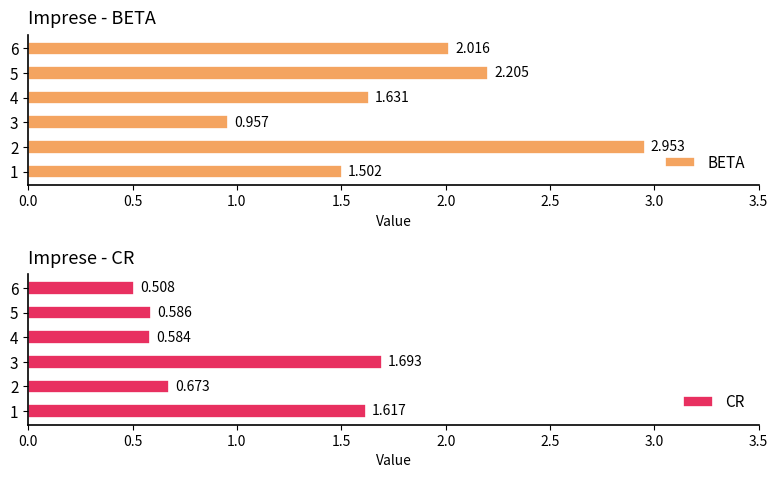

How many groups of bars are there?

6